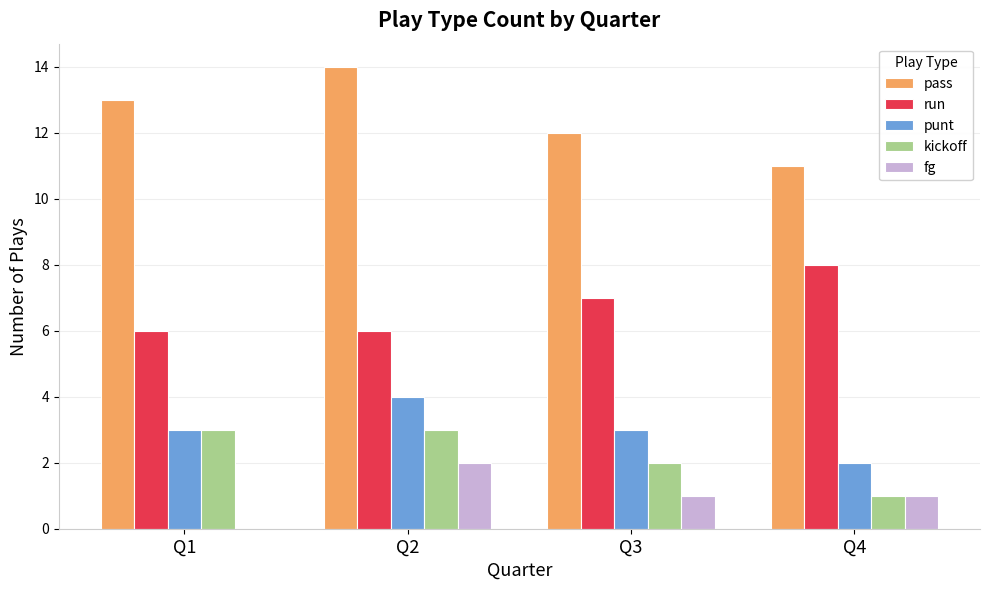

True or false: pass has a value of 5 at Q3.

False